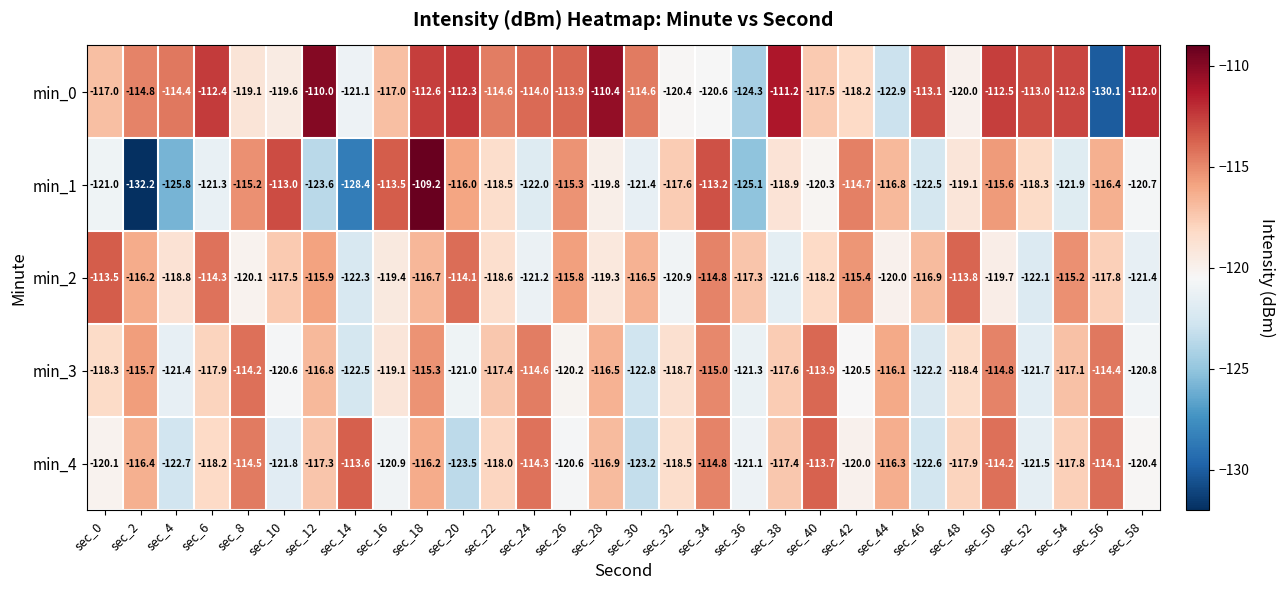

What is the difference between the maximum and minimum values in the min_0 series?

20.1